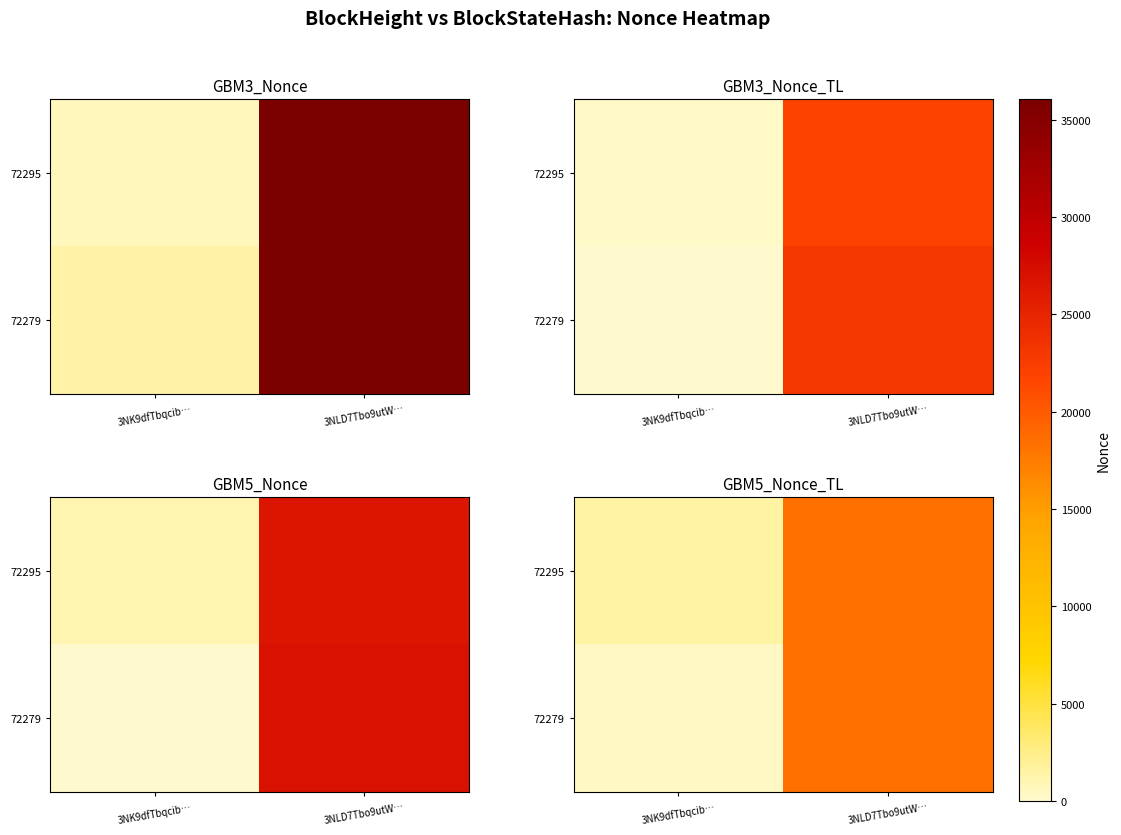

Which label corresponds to the smallest value in the chart?

3NK9dfTbqcib…